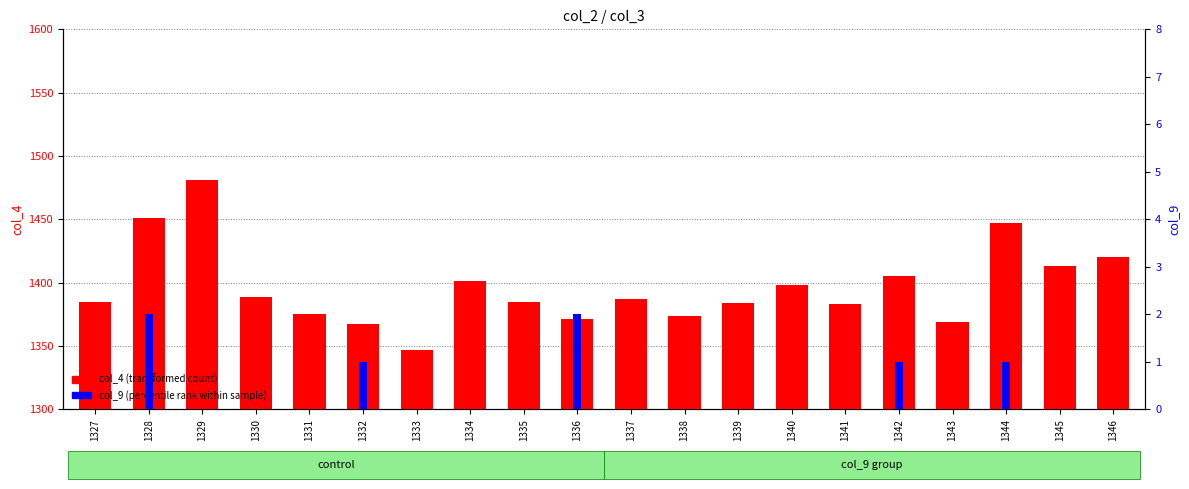

Which series has the largest total across all categories?

col_4 (transformed count)